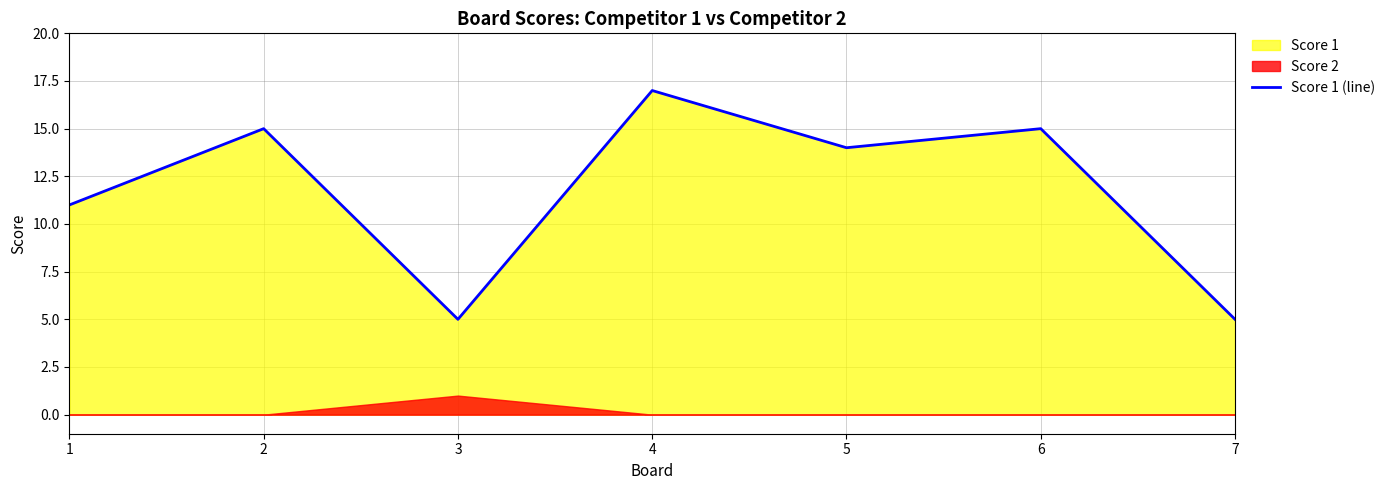

At which category does the chart reach its minimum across all series?

3